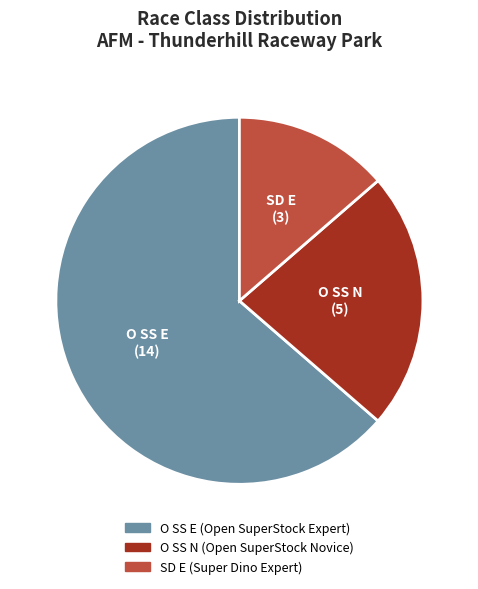

Is it true that O SS E is 76% of the pie?

False